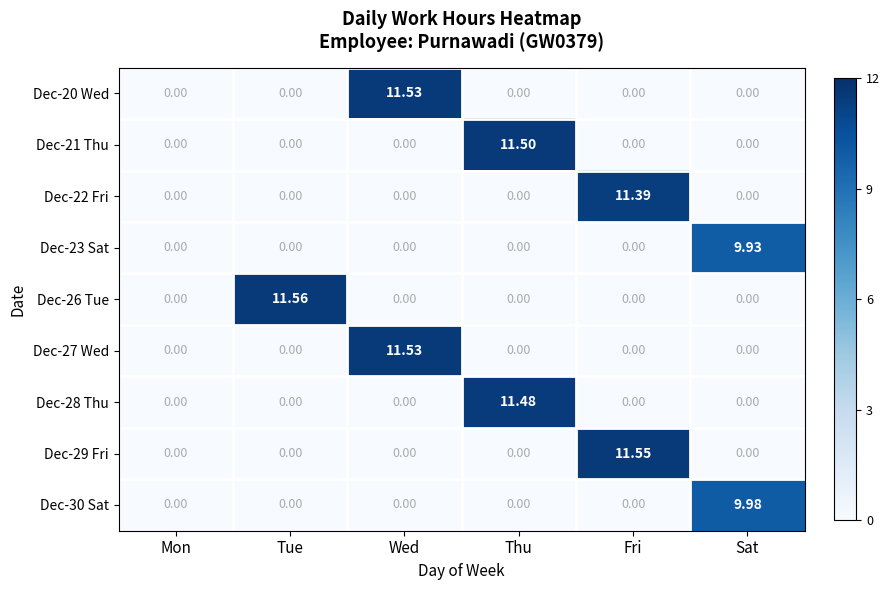

How many data points in Dec-27 Wed are above 0?

1